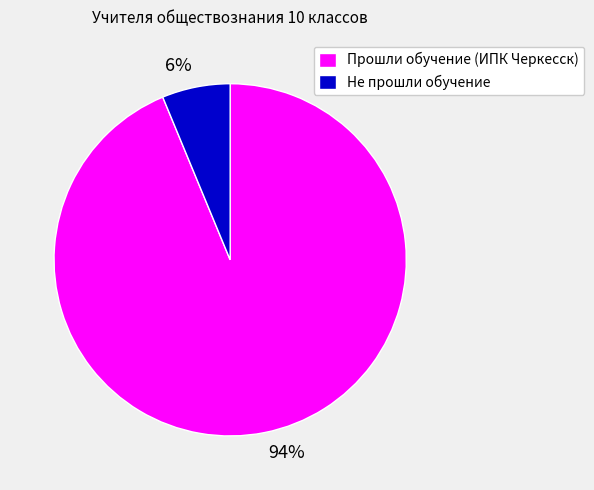

Count the number of slices in the pie.

2